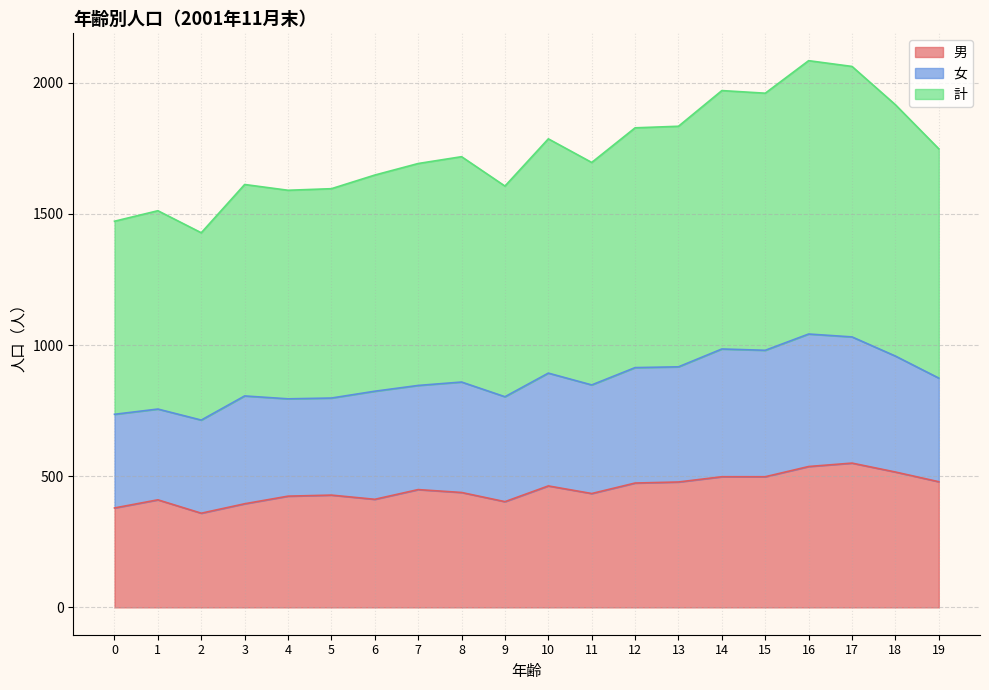

The 男 series shows 550 at 17. True or false?

True